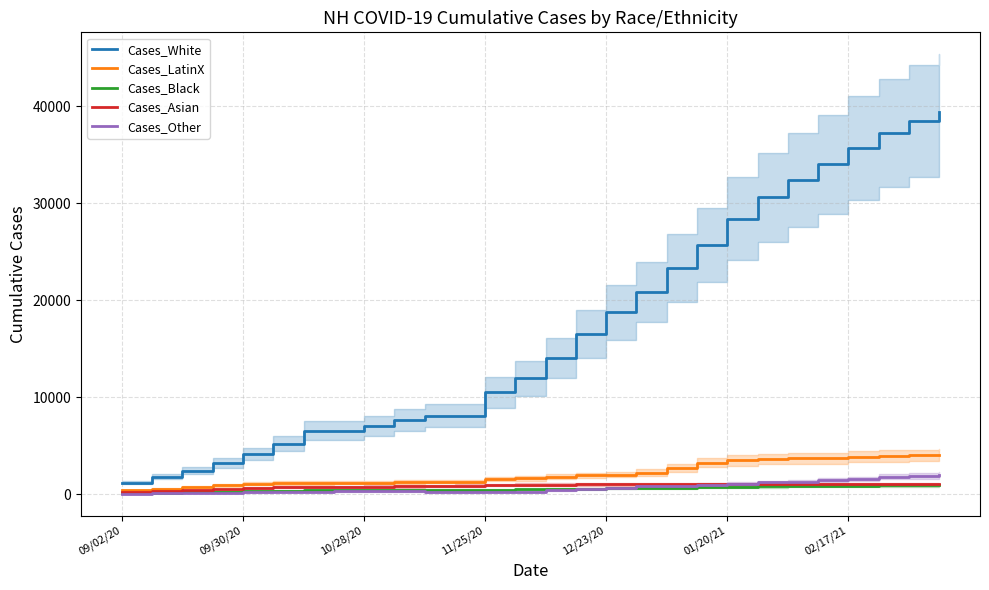

True or false: Cases_White and Cases_Black cross at least once.

False